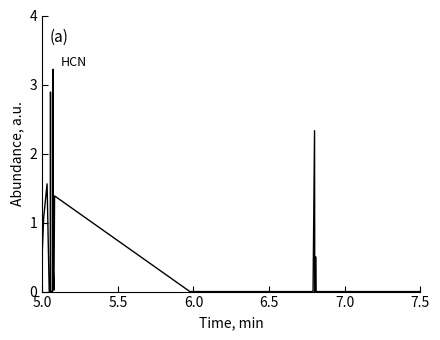

What is the maximum value shown in the chart?

3.2